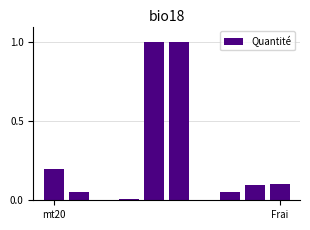

What is the maximum value shown in the chart?

1.0